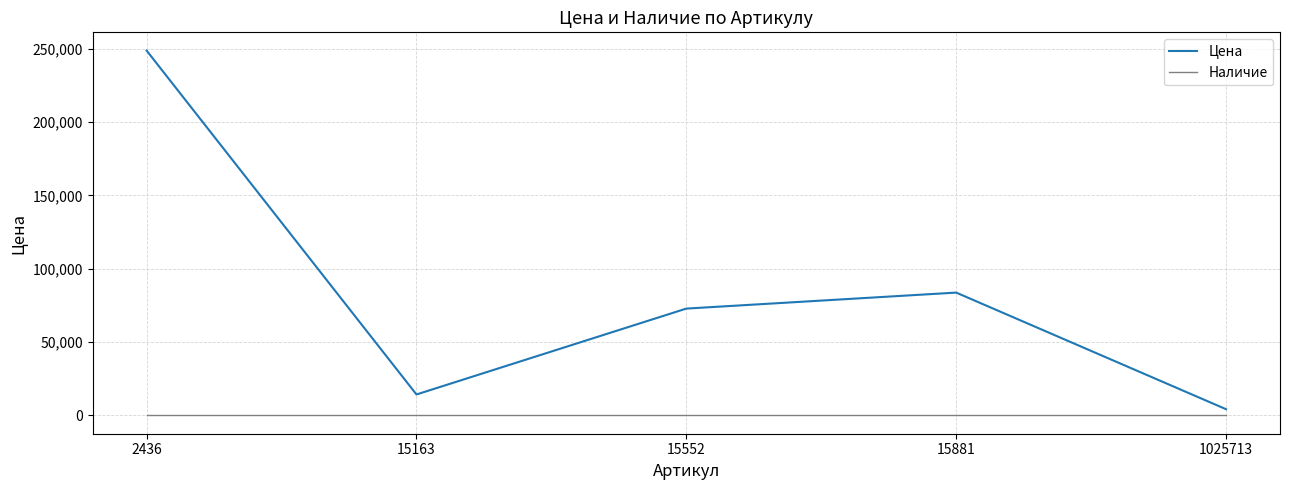

What are all the series names shown in the legend?

Цена, Наличие